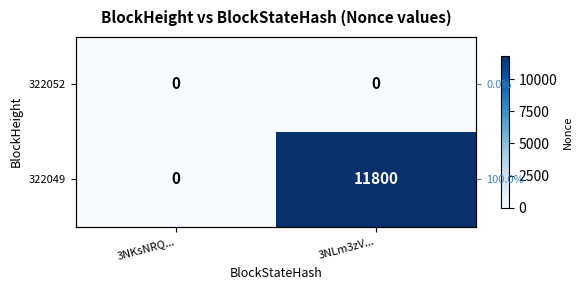

Is it true that 322052 equals 0 at 3NLm3zV...?

True